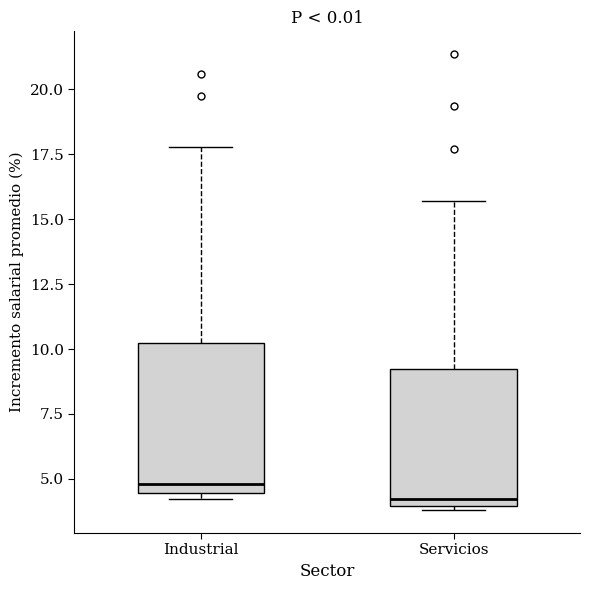

Reading left to right, read every box against the y-axis: the position of its median line, the range the box covers, and the ends of its whiskers. The values are not printed on the chart, so give them approximately, as read against the axis.

Industrial: median 5.0, box 4.5 to 10.0, whiskers 4.0 to 18.0
Servicios: median 4.0 (just above the box's lower edge), box 4.0 to 9.0, whiskers 4.0 to 15.5